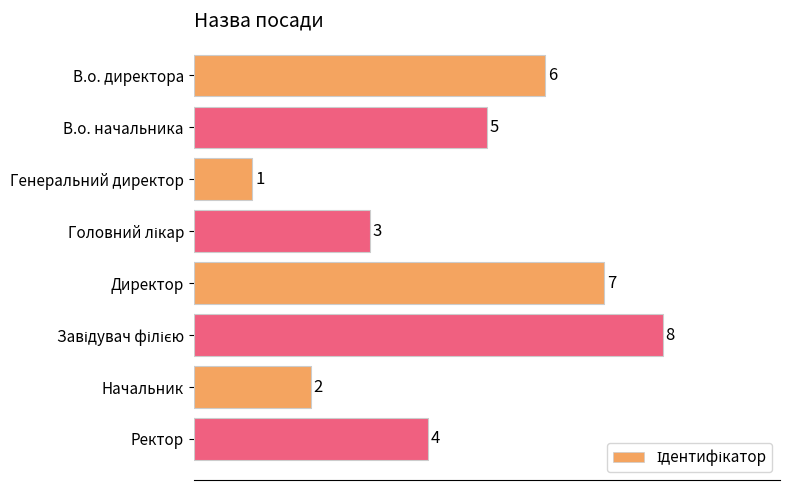

What is the minimum value shown in the chart?

1